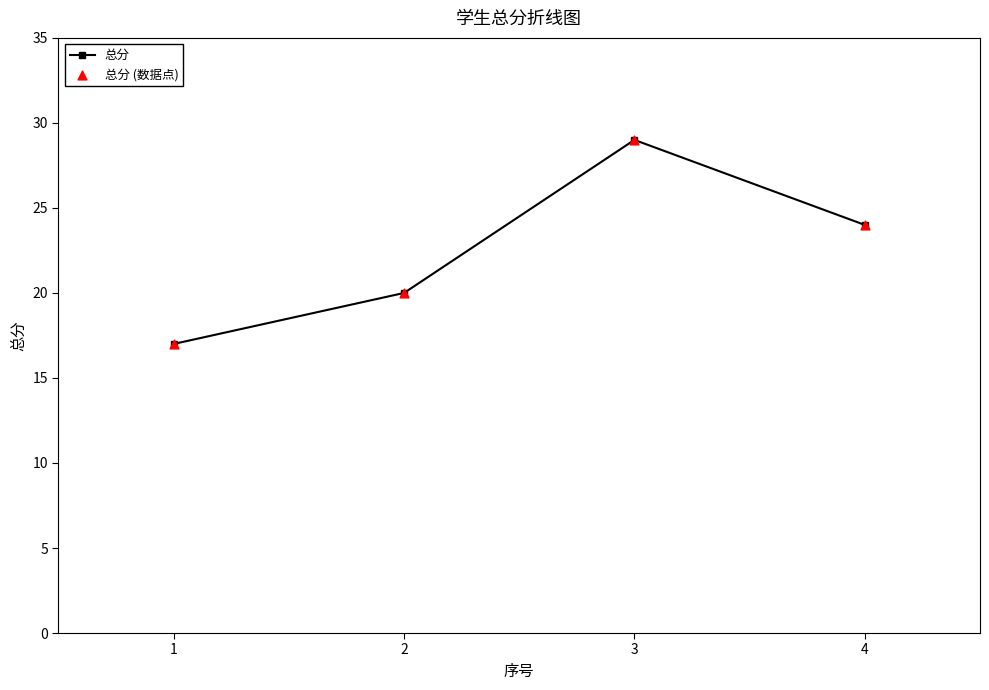

What is the sum of all values?

90